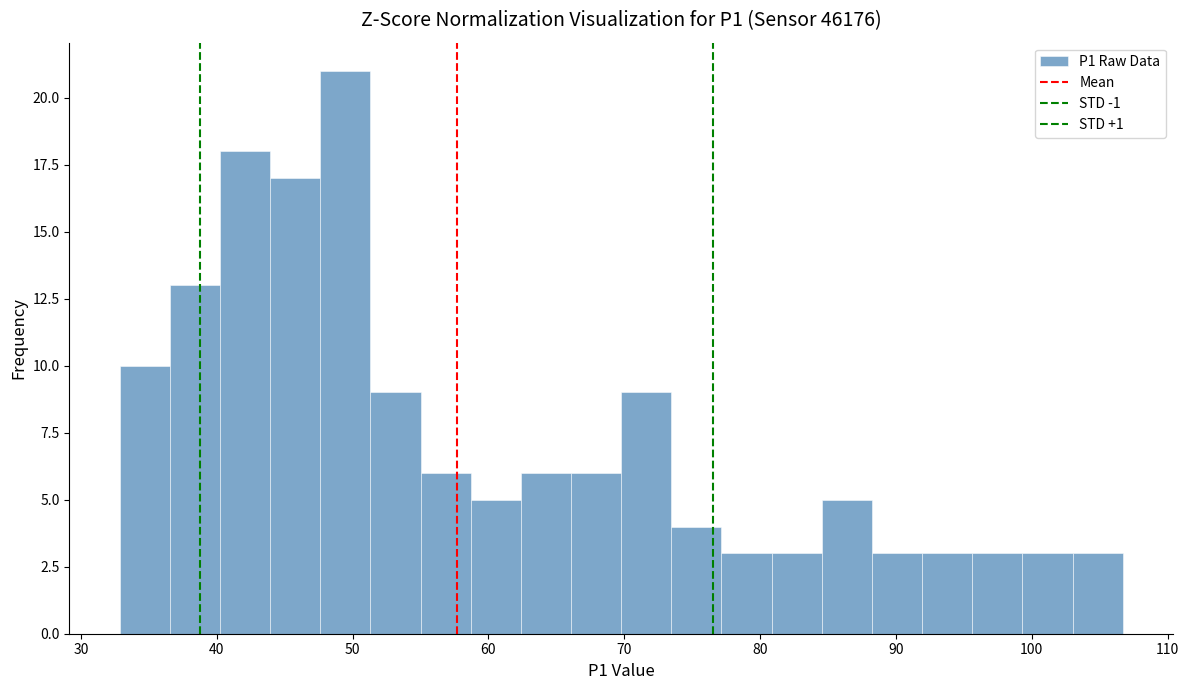

Read against the x-axis, roughly where is the centre of the tallest bar?

49